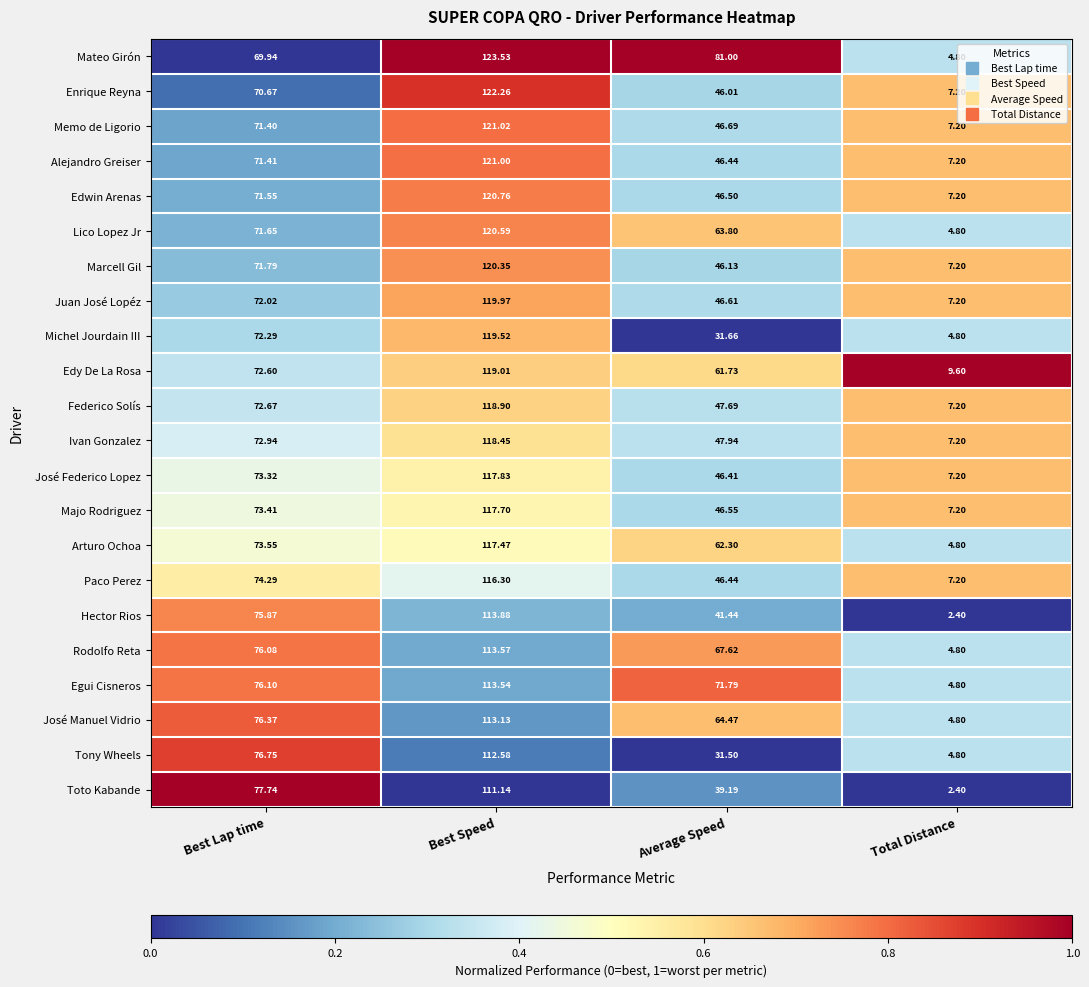

Which series has the largest range (max minus min)?

Mateo Girón